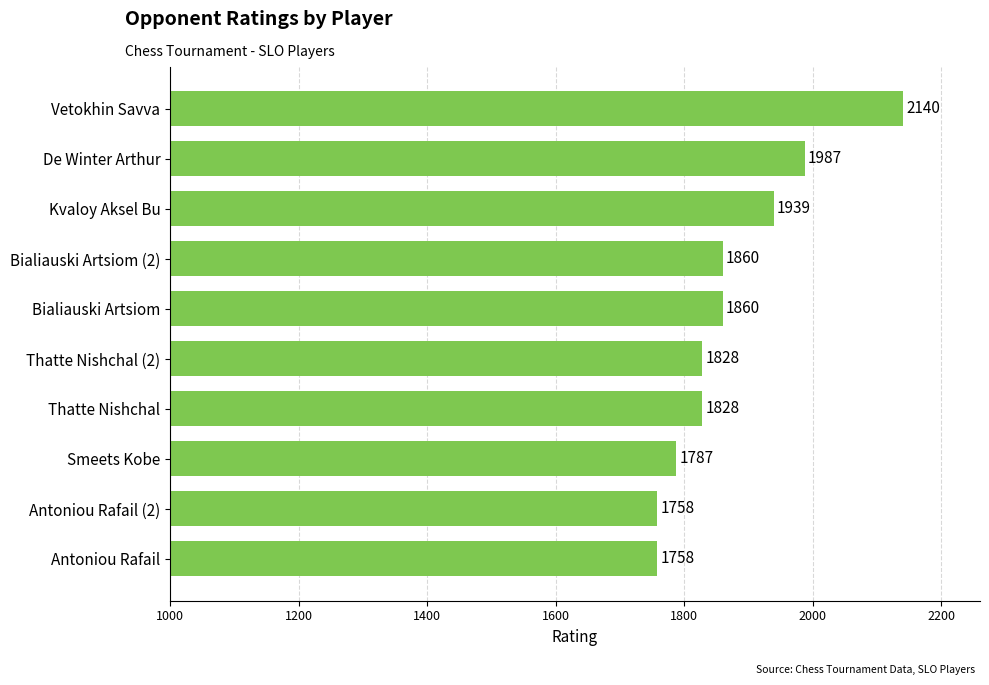

What is the greatest value displayed?

2140